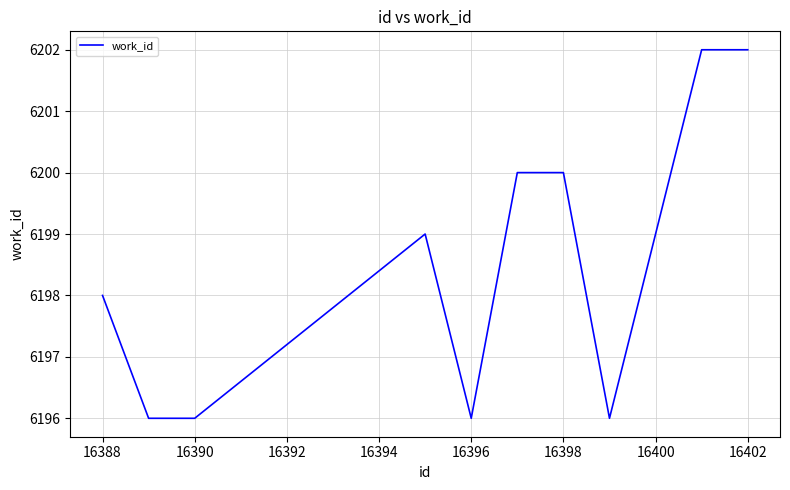

Reading left to right, what are all the values shown in this chart?

6198	6196	6196	6199	6196	6200	6200	6196	6202	6202